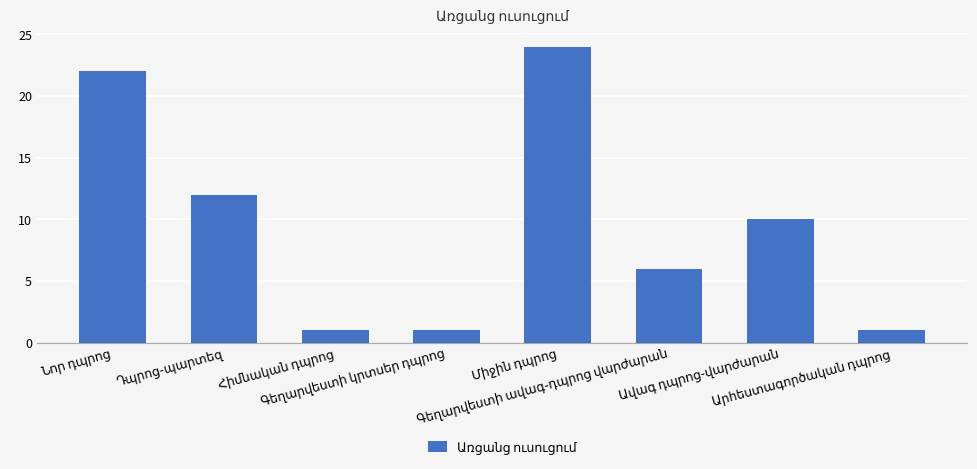

Reading left to right, extract all data points from this chart.

22	12	1	1	24	6	10	1